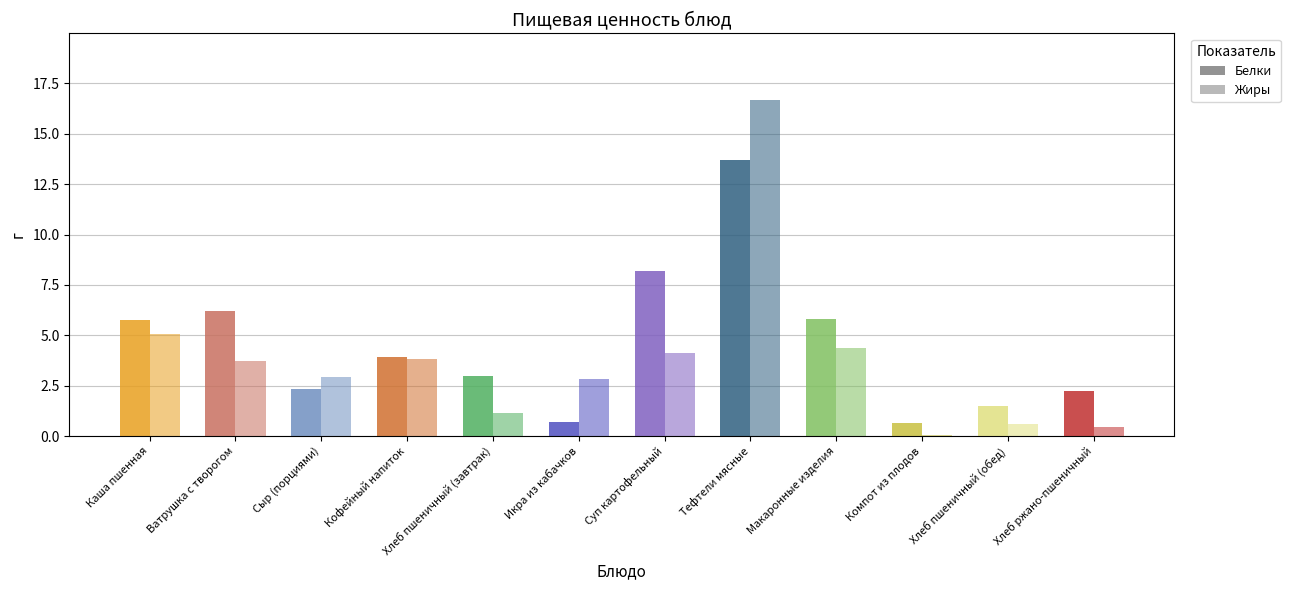

How many groups of bars are there?

12